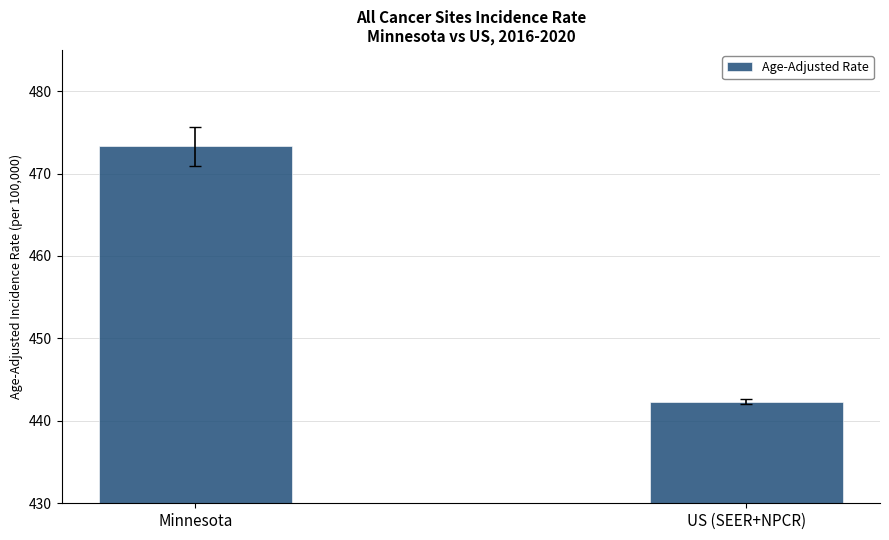

How many bars are there in total?

2